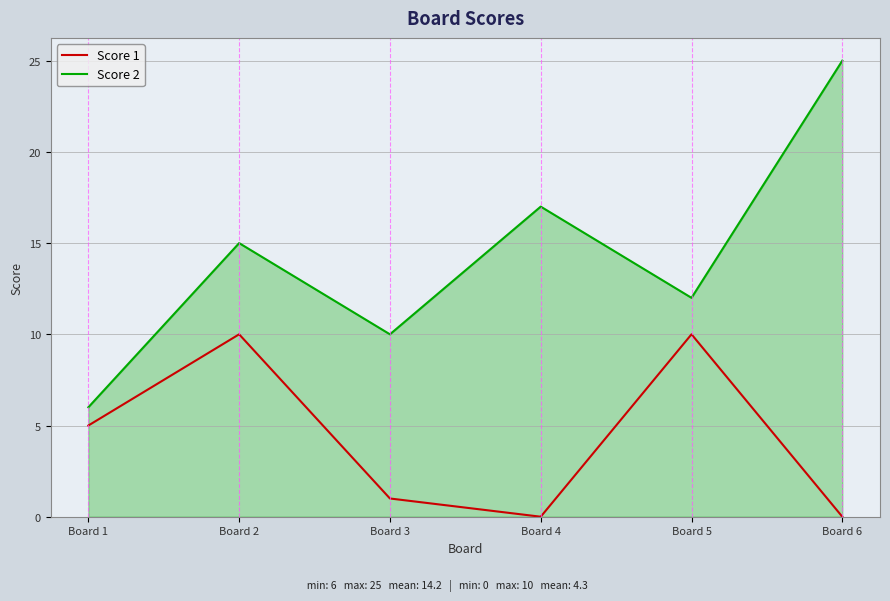

Reading left to right, extract all data points from this chart.

Score 1: Board 1=6	Board 2=15	Board 3=10	Board 4=17	Board 5=12	Board 6=25
Score 2: Board 1=5	Board 2=10	Board 3=1	Board 4=0	Board 5=10	Board 6=0